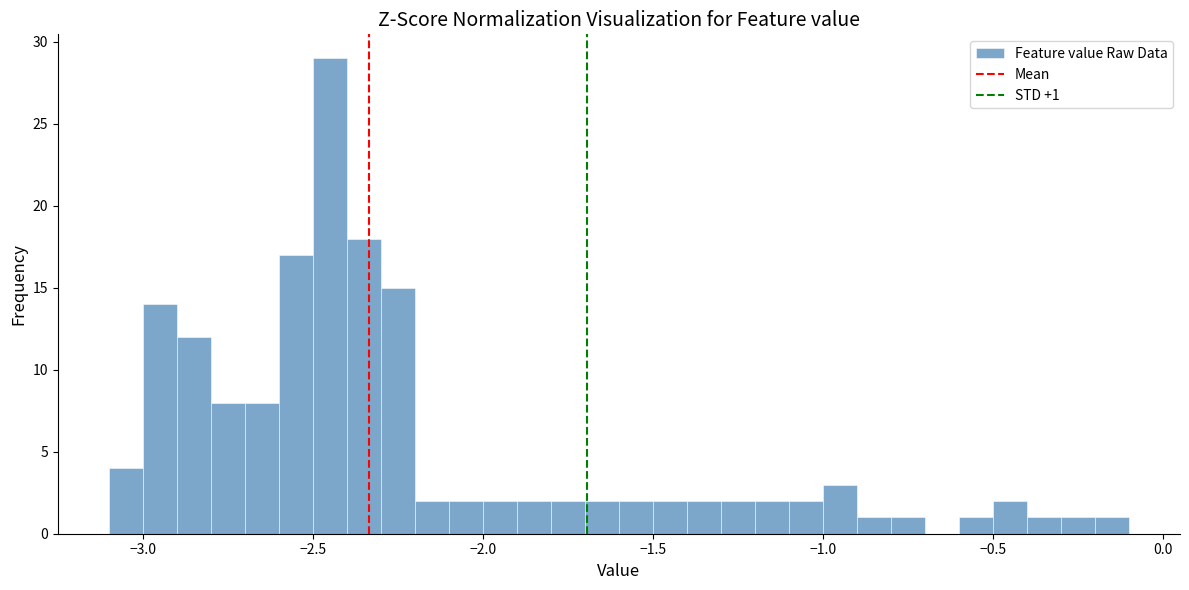

Read against the x-axis, roughly where is the centre of the tallest bar?

-2.45